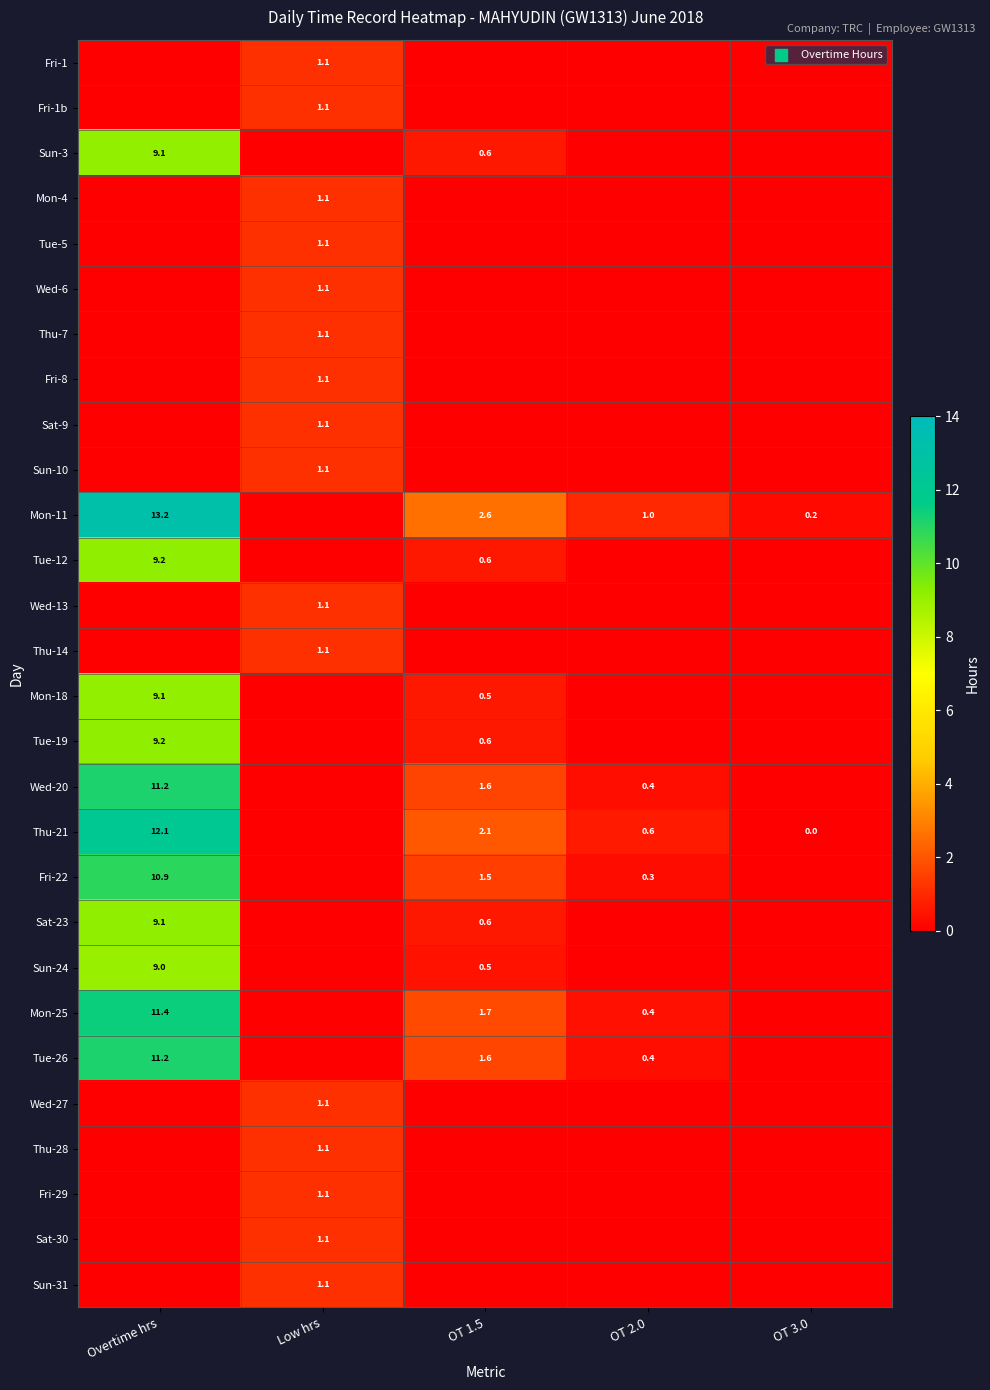

Is it true that Sat-23 equals 0.6 at OT 1.5?

True